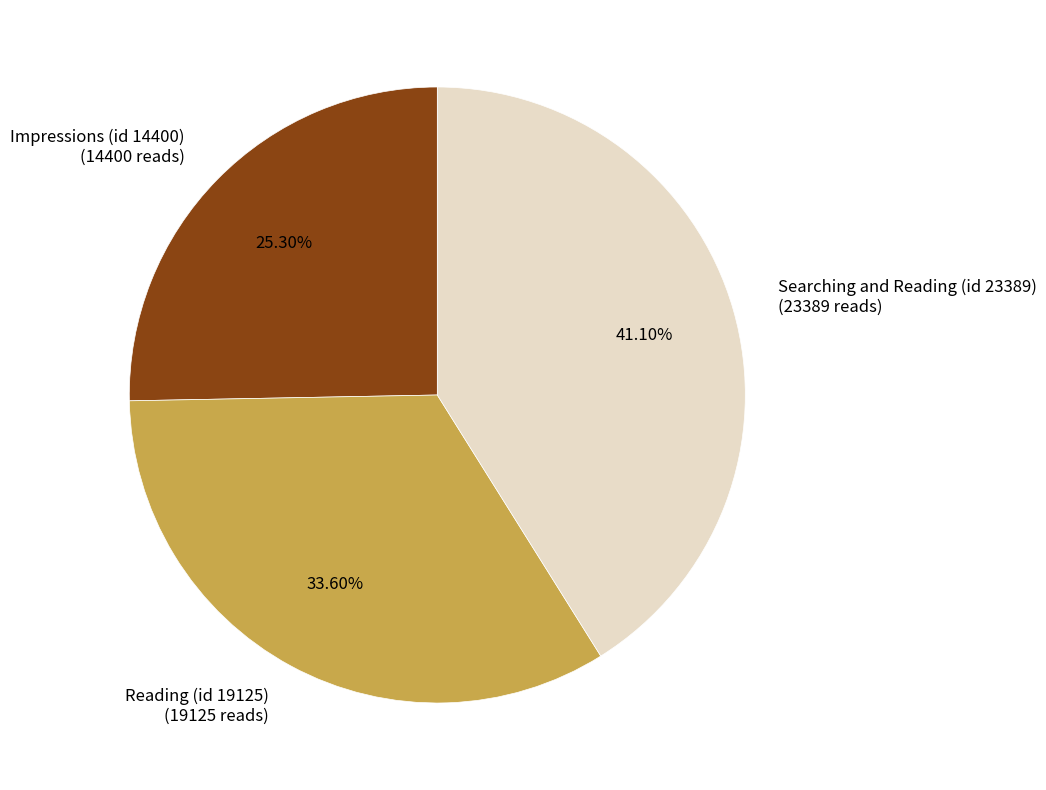

How many segments does this pie chart have?

3